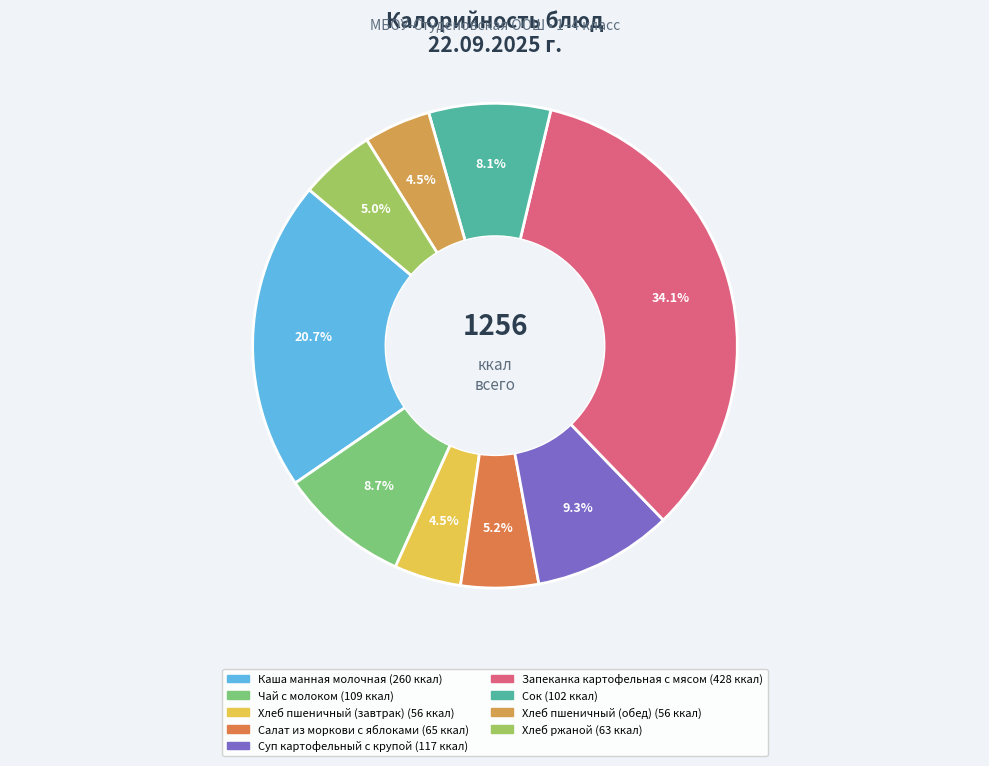

How many segments does this pie chart have?

9